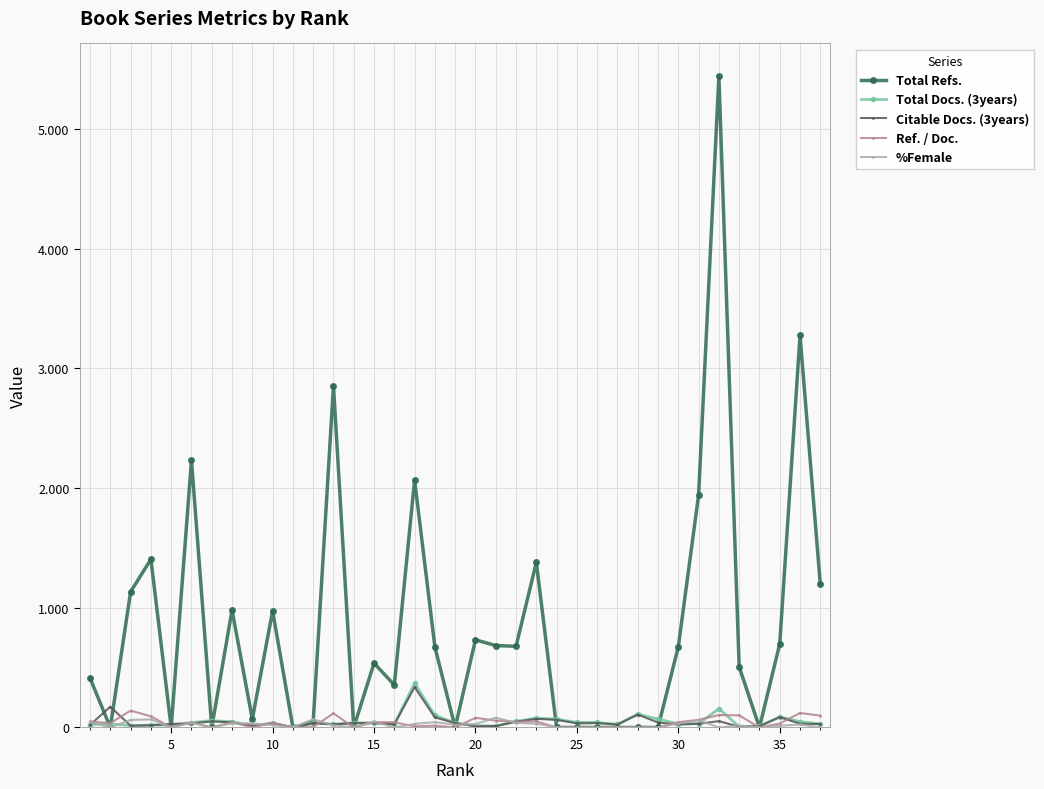

What are all the series names shown in the legend?

Total Refs., Total Docs. (3years), Citable Docs. (3years), Ref. / Doc., %Female